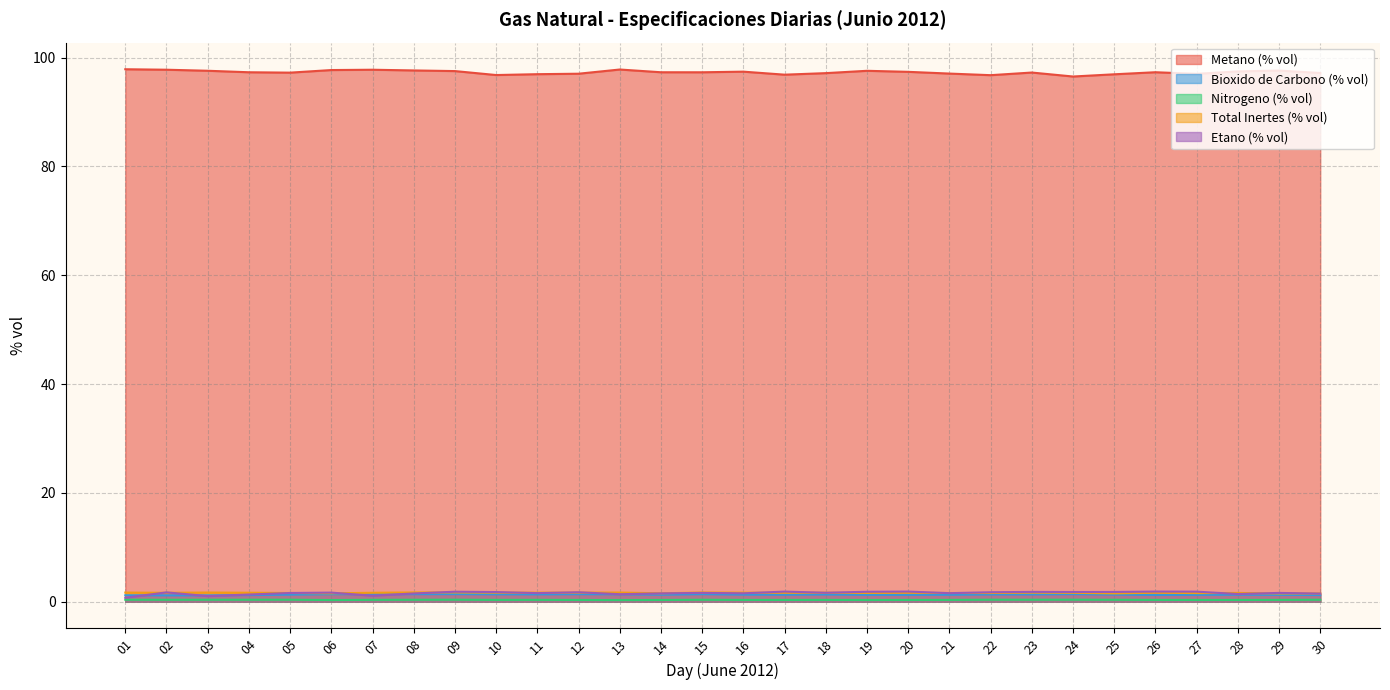

Rank the categories by Metano (% vol) value from highest to lowest.

01, 13, 02, 07, 06, 08, 29, 03, 19, 09, 28, 16, 20, 26, 14, 04, 15, 23, 05, 30, 18, 21, 12, 27, 11, 25, 17, 10, 22, 24